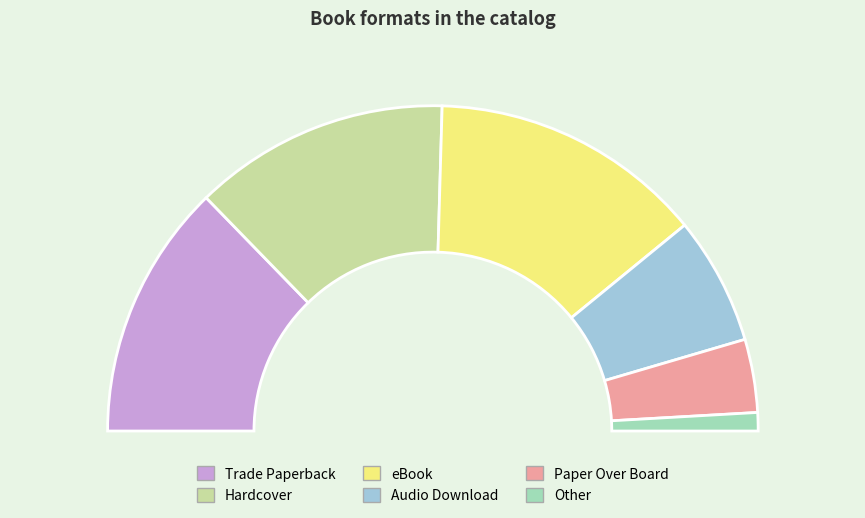

Approximately how many times larger is the value at Other compared to eBook?

0.1